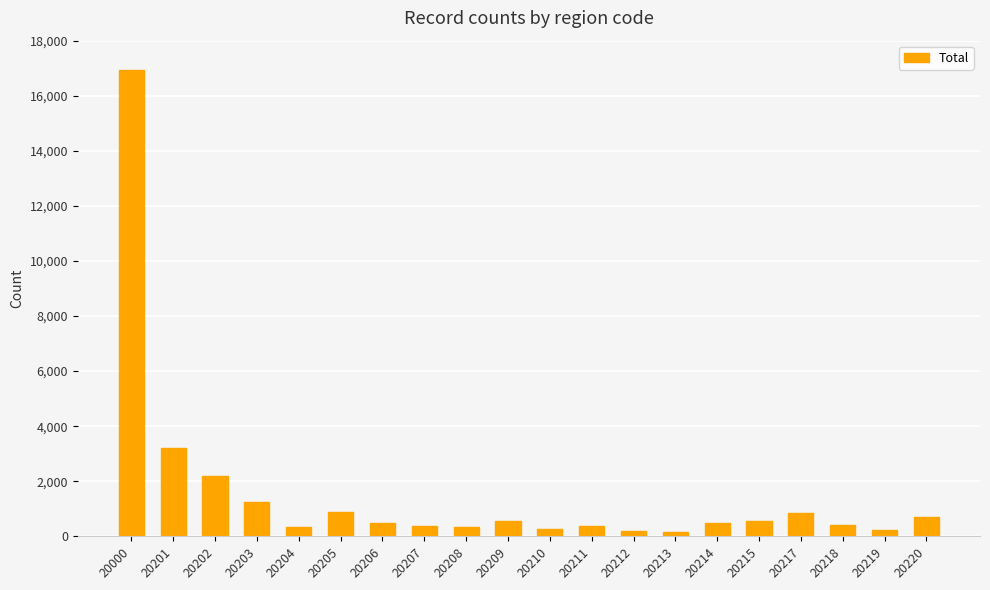

Are the bars horizontal?

No